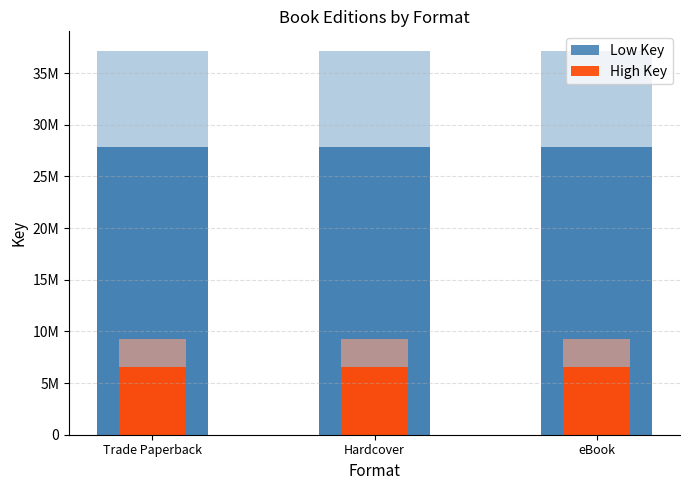

At how many categories does at least one series exceed 21025524?

3